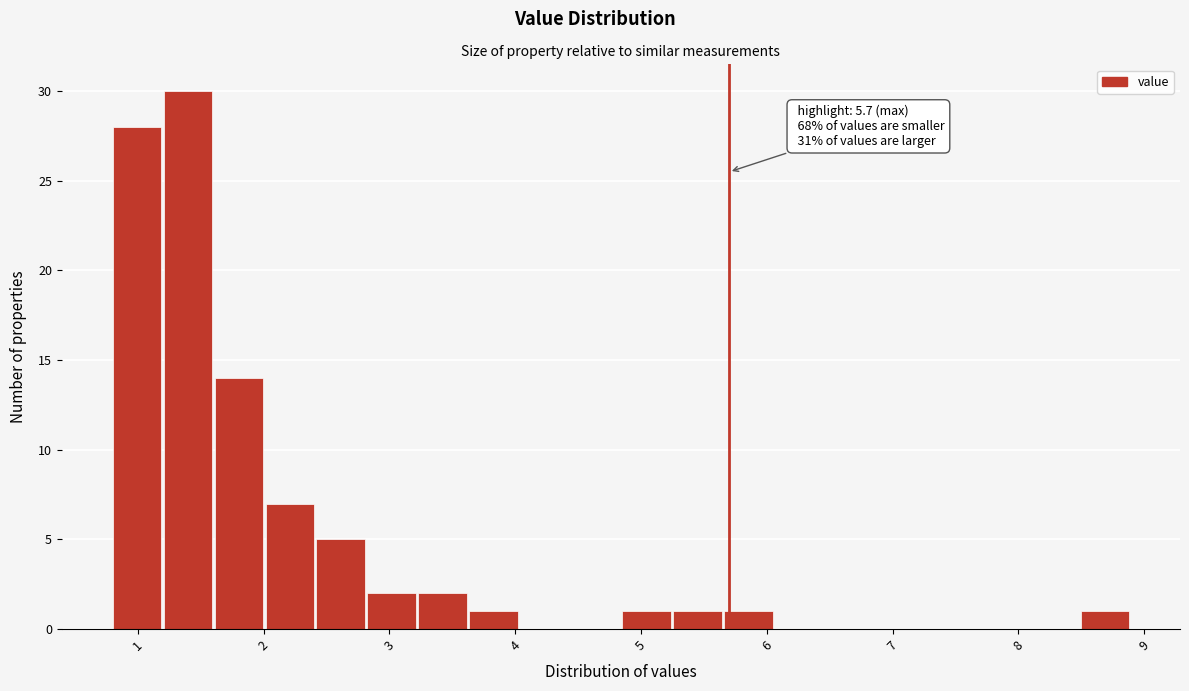

Which range on the x-axis has the tallest bar?

1.2 to 1.6